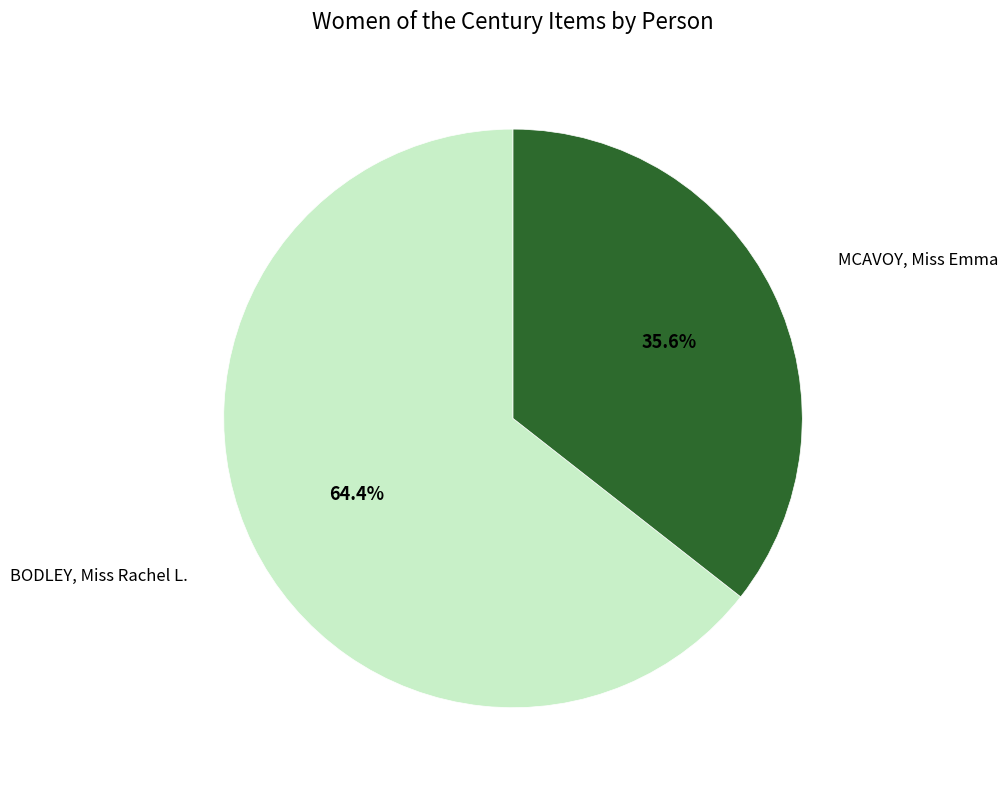

Is there a majority slice in this chart?

Yes